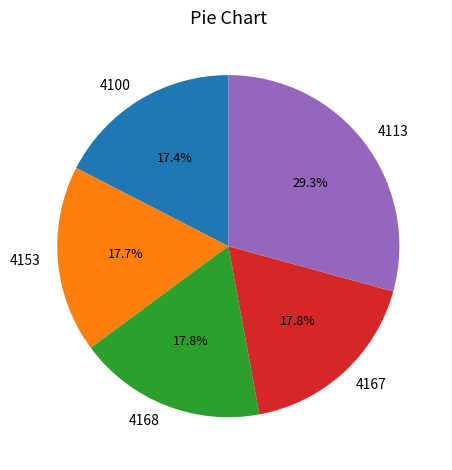

Approximately how many times larger is the value at 4167 compared to 4168?

1.0